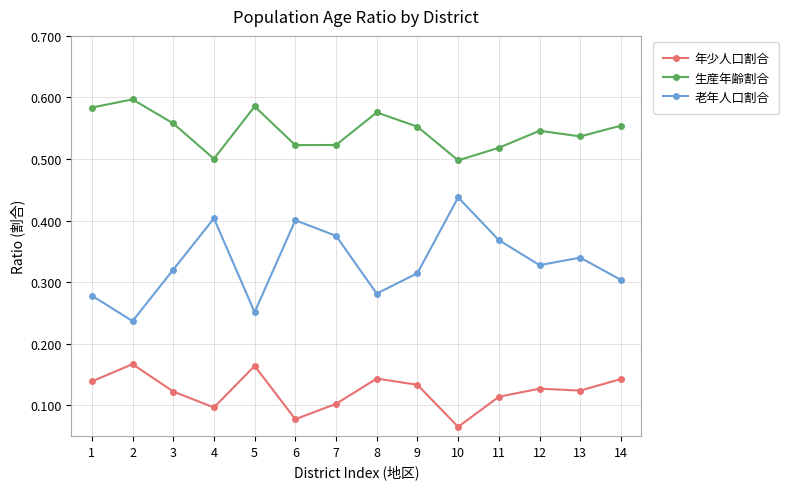

What is the sum of all 生産年齢割合 values?

7.6